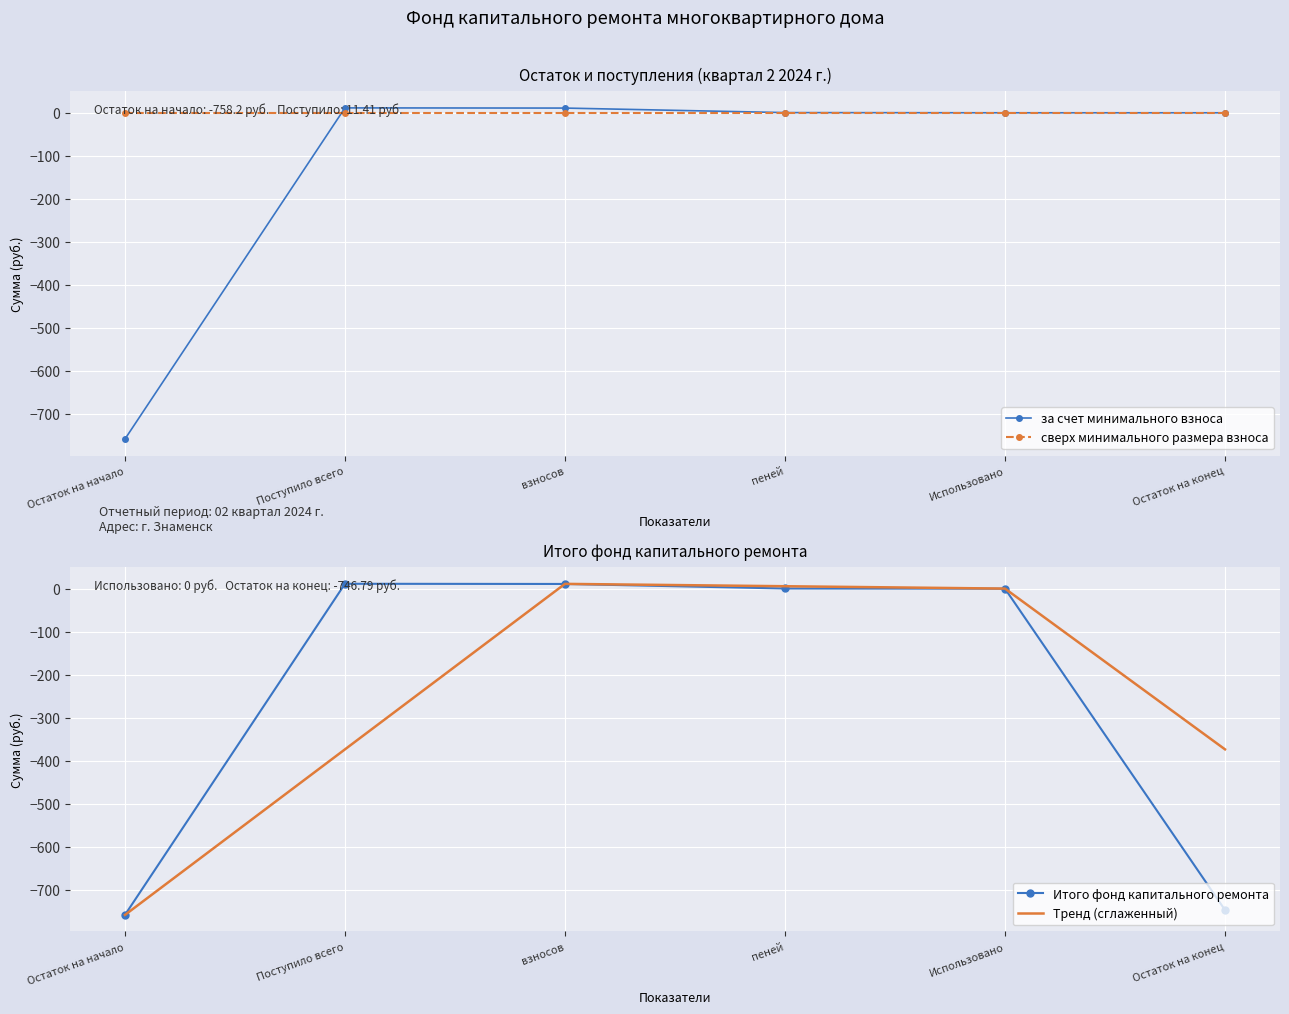

Which series has the largest range (max minus min)?

за счет минимального взноса